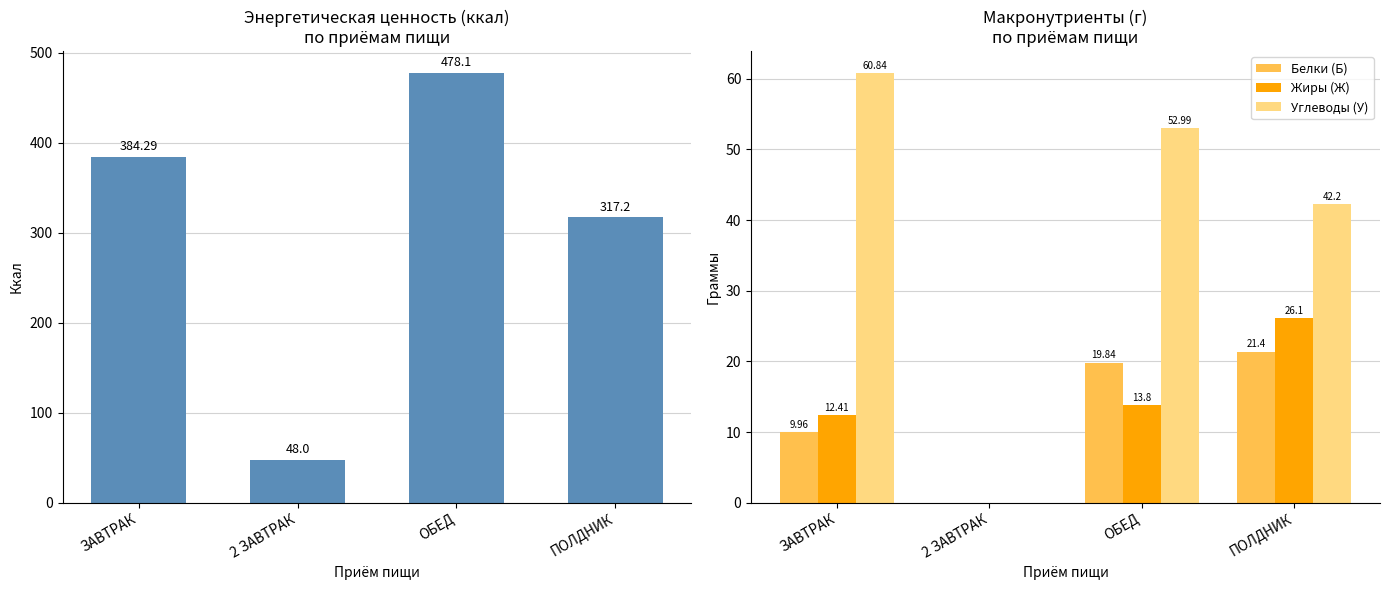

The value of Энергетическая ценность (ккал) at ЗАВТРАК is 601.3. True or false?

False